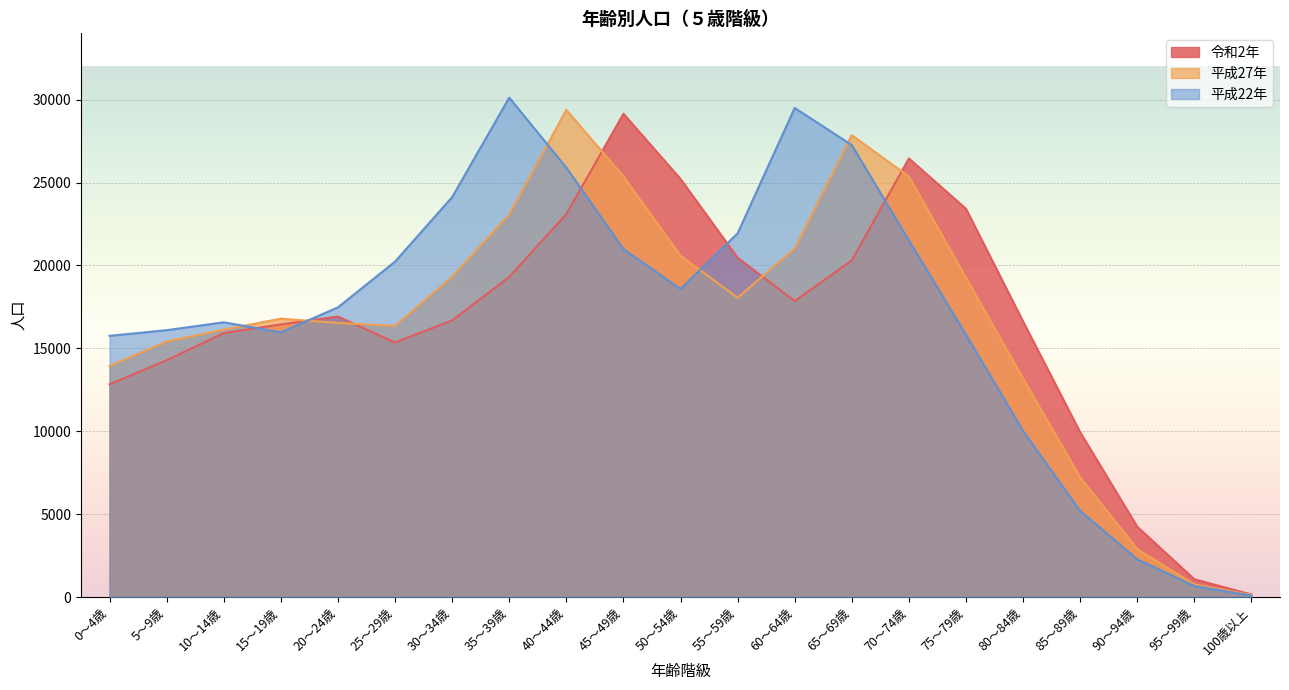

List the series in order of their overall mean, highest first.

平成22年, 平成27年, 令和2年